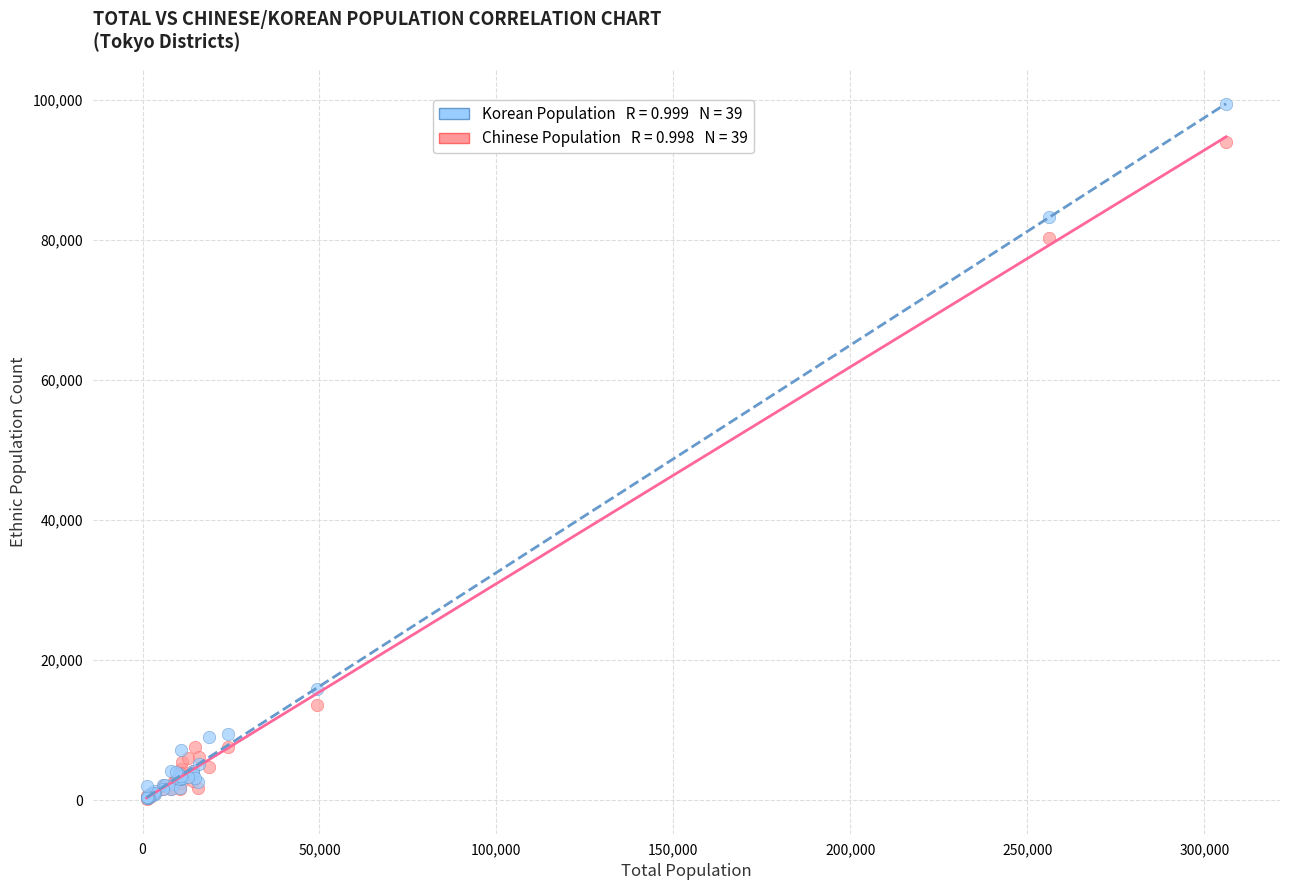

Across all series, what Y value is closest to 49793?

80394